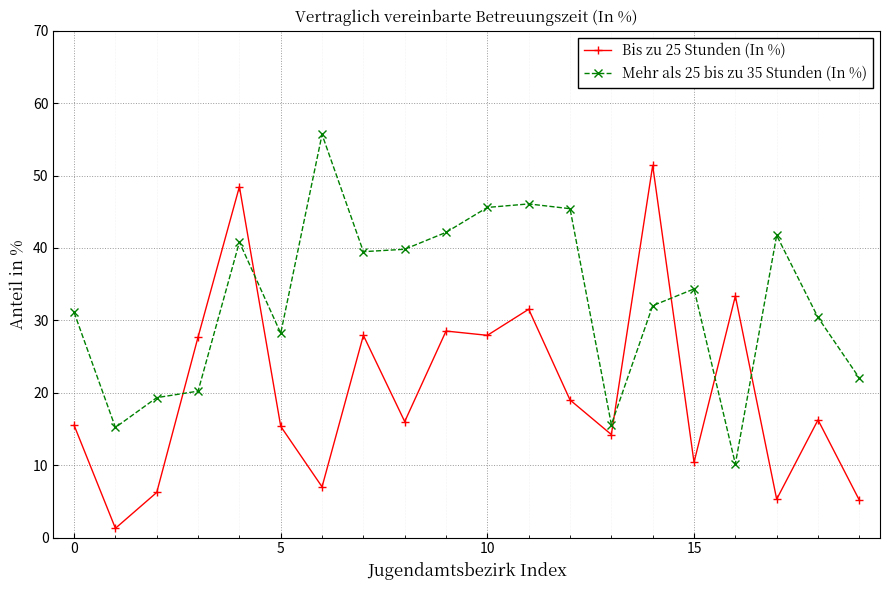

Which series ends up on top after the final intersection of Bis zu 25 Stunden (In %) and Mehr als 25 bis zu 35 Stunden (In %)?

Mehr als 25 bis zu 35 Stunden (In %)